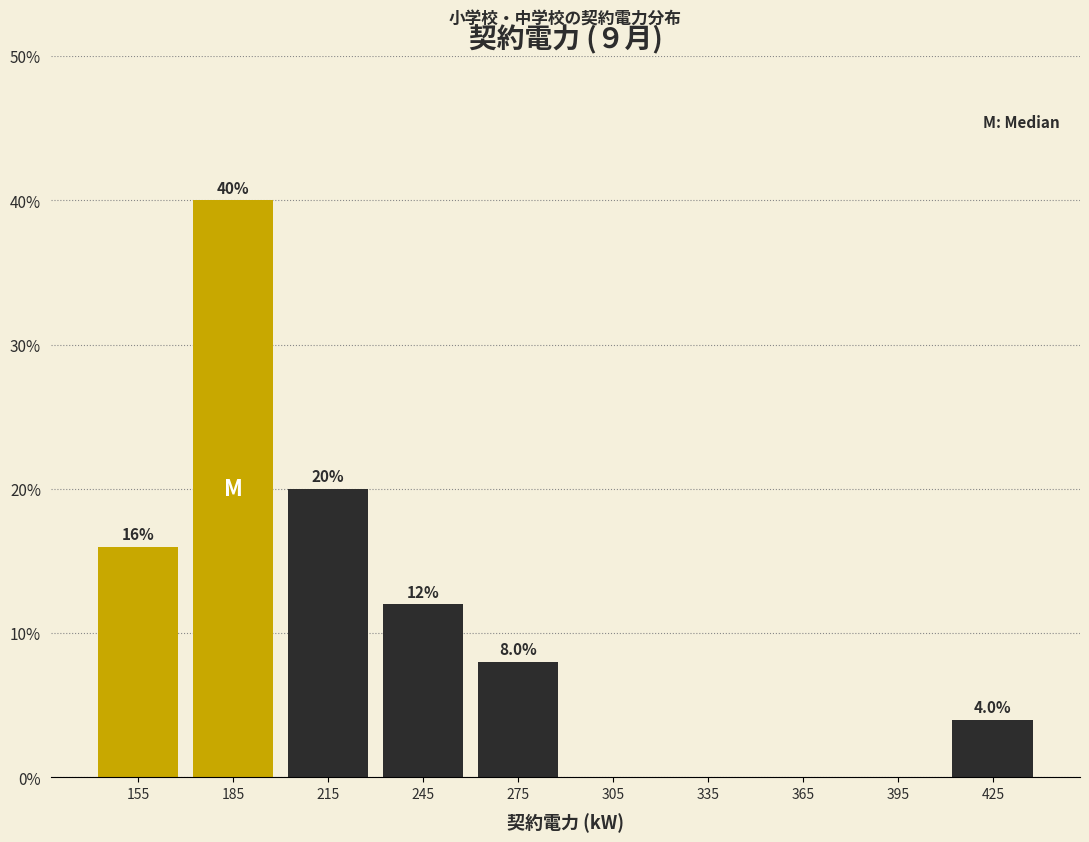

Which range on the x-axis has the tallest bar?

170 to 200